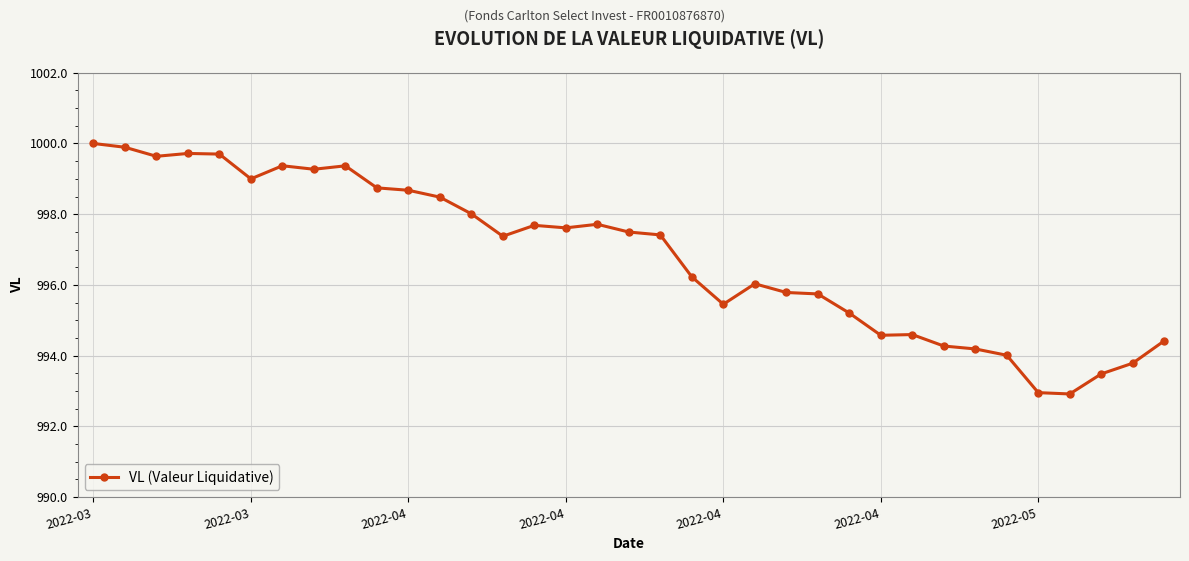

What is the value of the 11th point from the left?

998.7